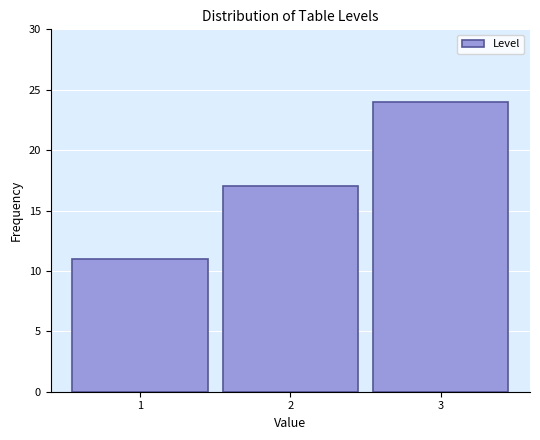

Over which range of the x-axis is the bar tallest?

2.5 to 3.5